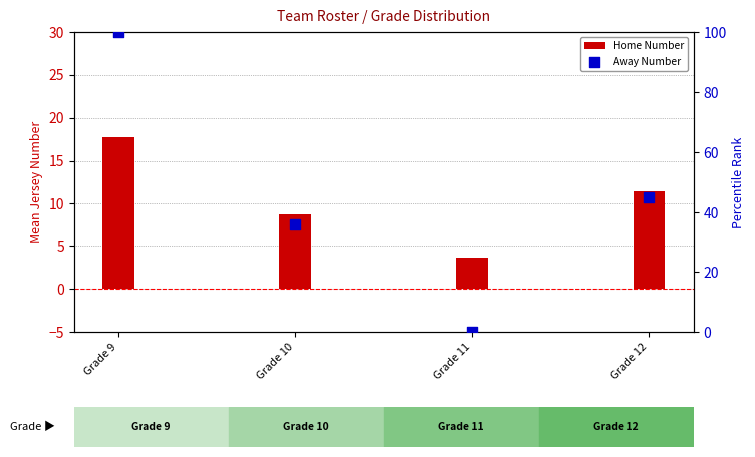

What are all the series names shown in the legend?

Home Number, Away Number